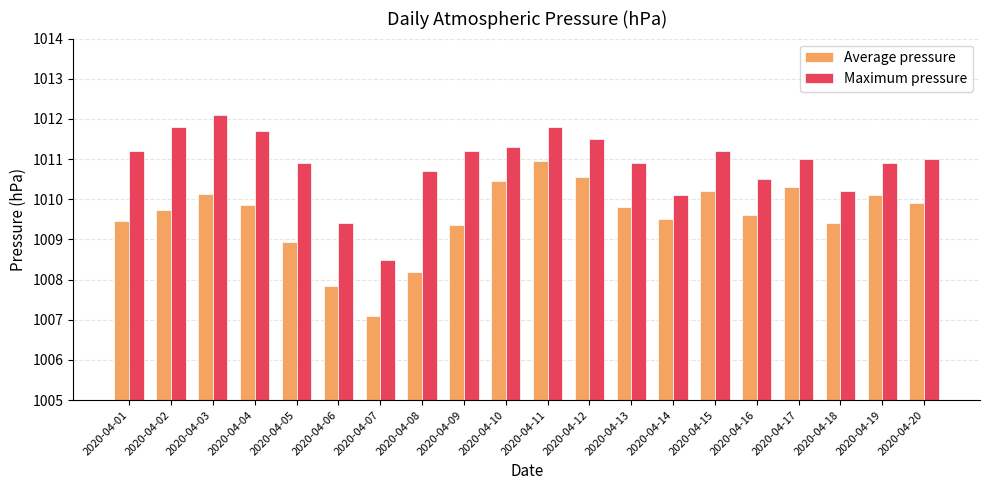

What is the difference between the Average pressure values at 2020-04-02 and 2020-04-20?

0.2